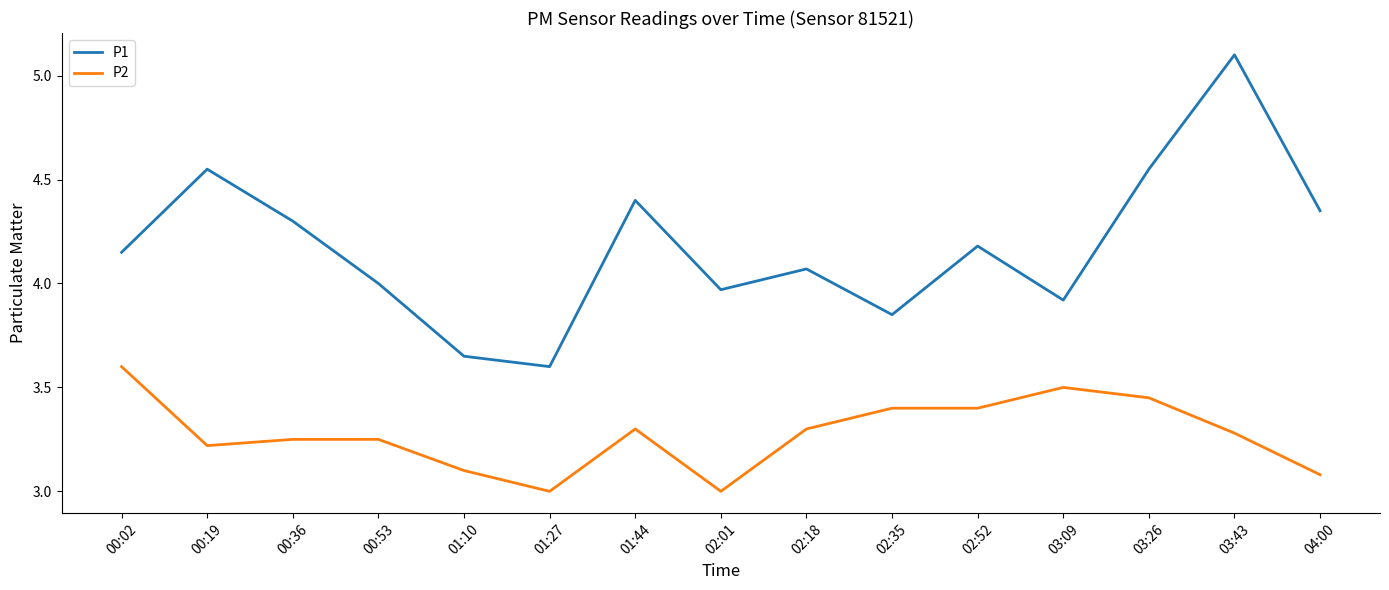

What position from the left is 00:36?

3